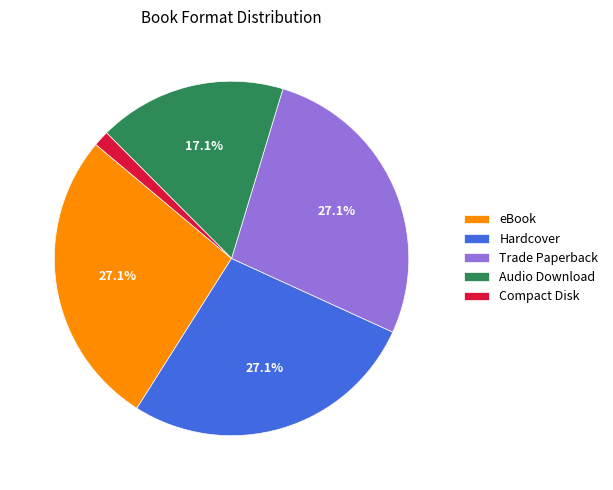

To the nearest percent, what is the combined percentage of Compact Disk and eBook?

29%